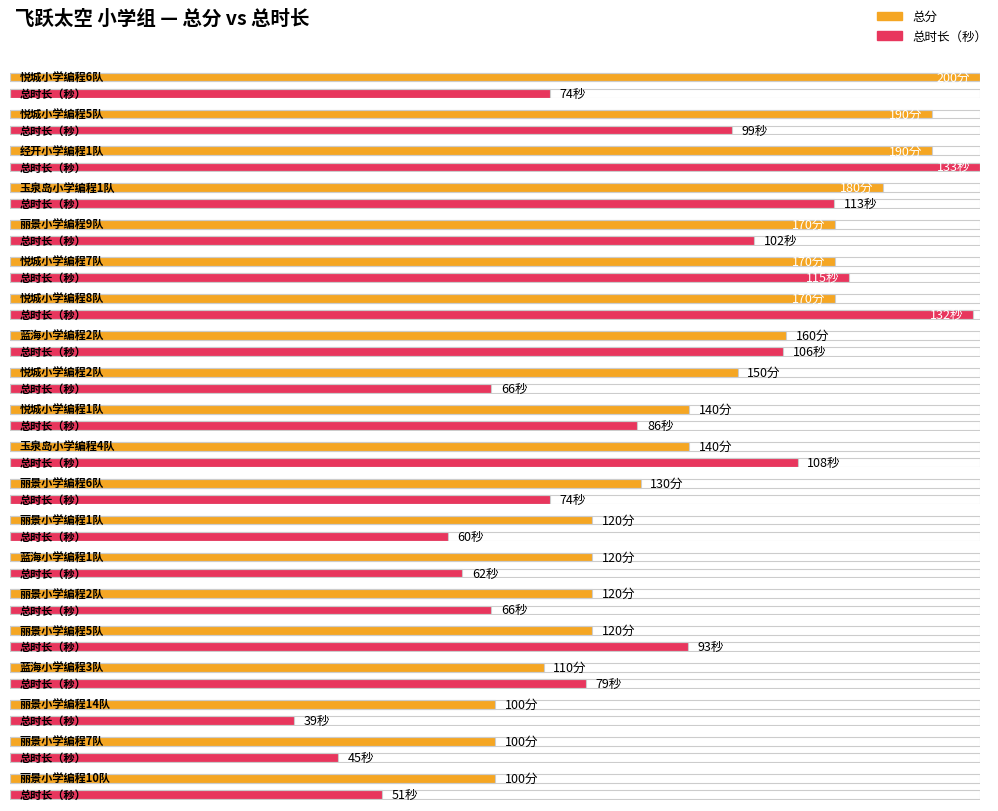

What is the sum of all 总时长（秒） values?

1703